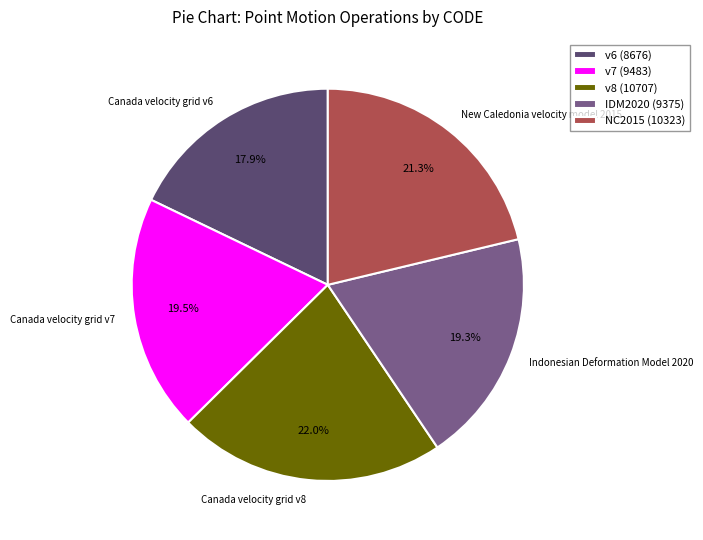

To the nearest percent, what portion does Canada velocity grid v6 represent?

18%